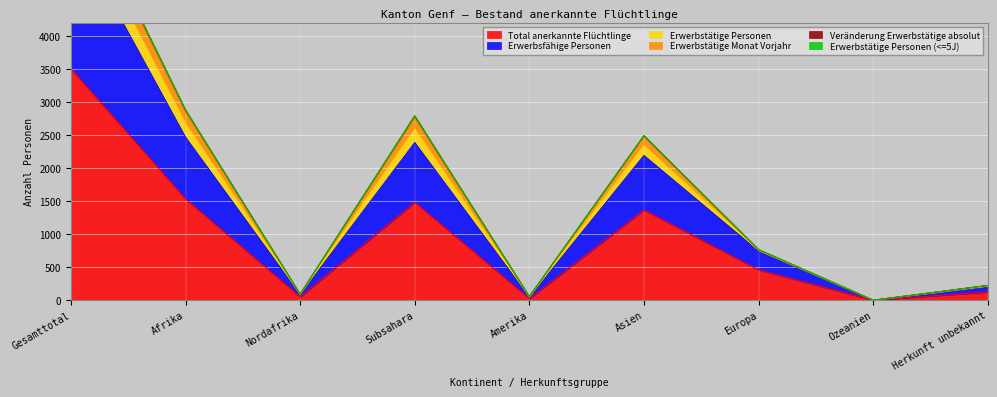

Where is Total anerkannte Flüchtlinge nearest to the value 1752?

Afrika